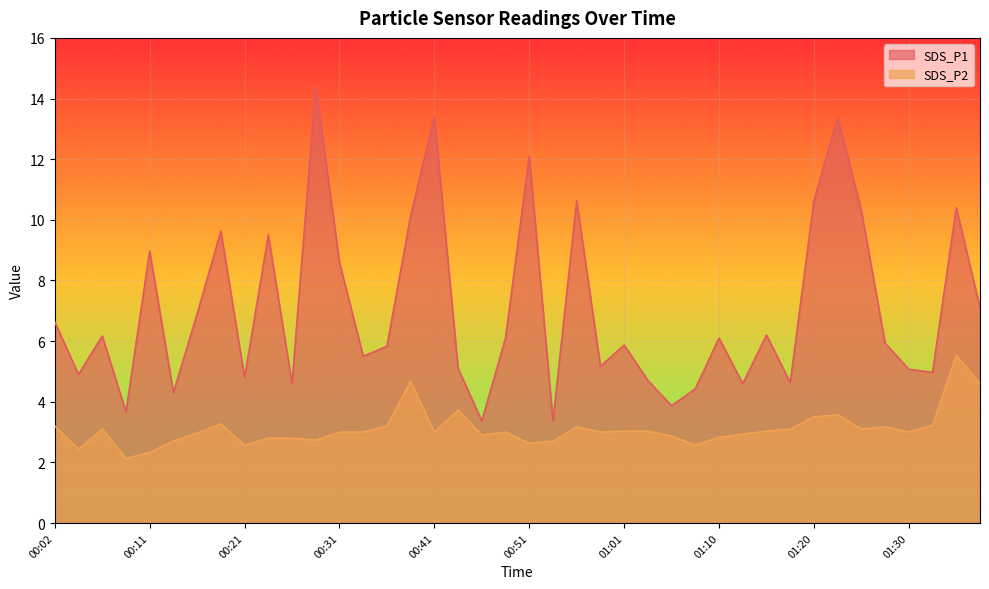

What is the label of the 9th point from the left?

00:21